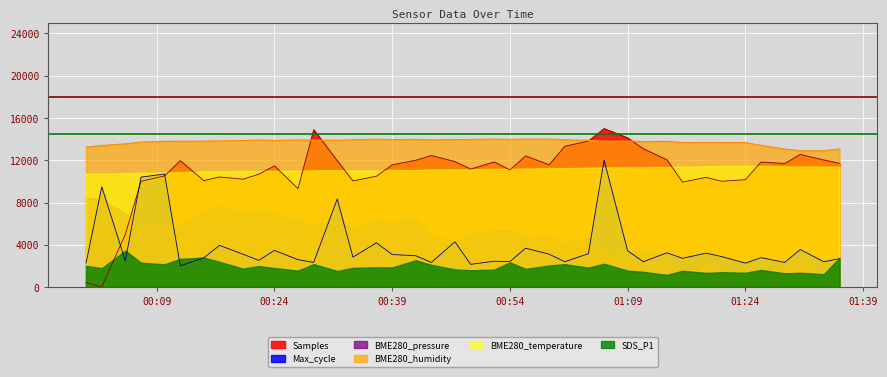

Rank the series at 2023/10/01 00:07 from highest to lowest value.

BME280_humidity, Max_cycle, Samples